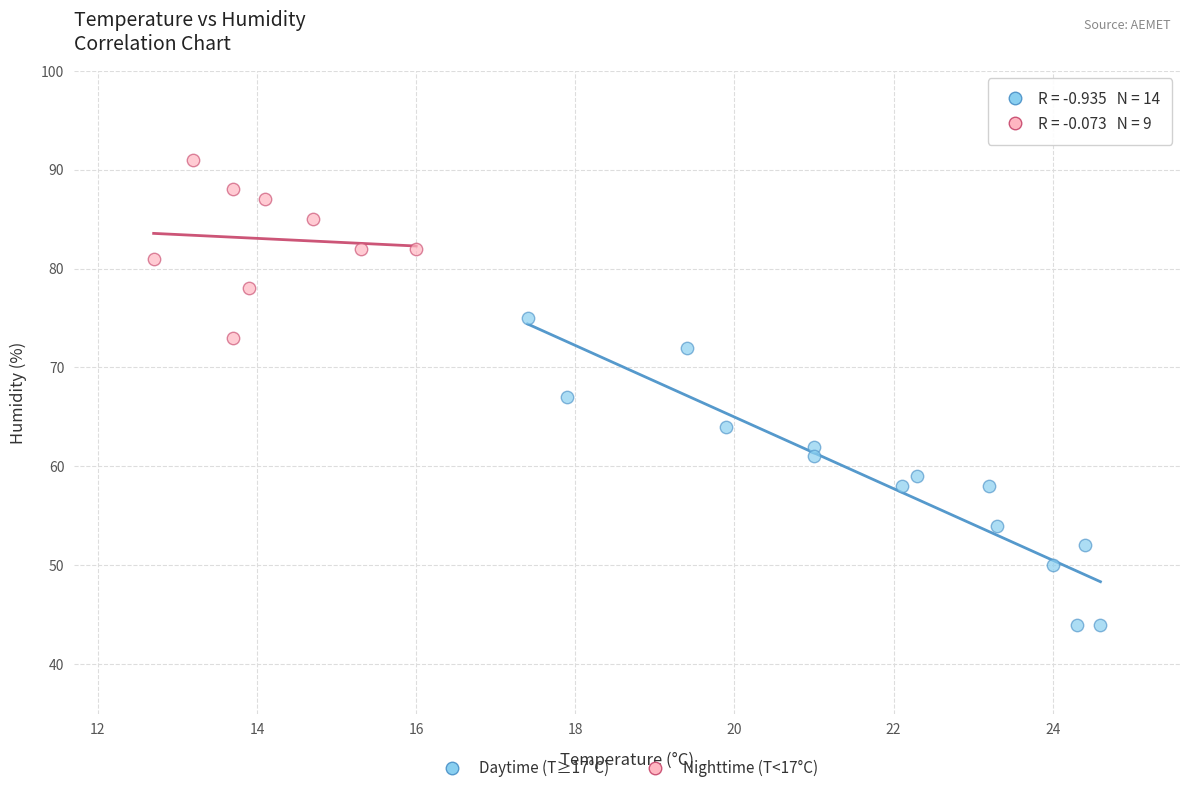

Which series has the widest spread of Y values?

Daytime (T≥17°C)